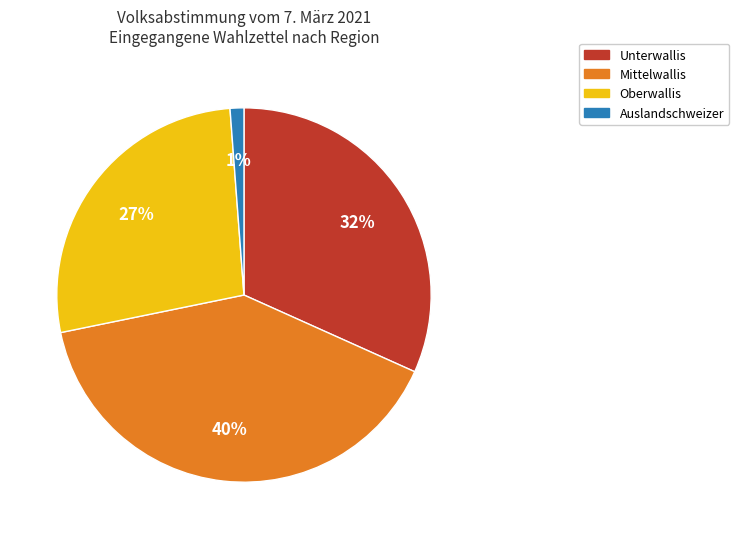

To the nearest percent, what percentage of the pie is Unterwallis?

32%